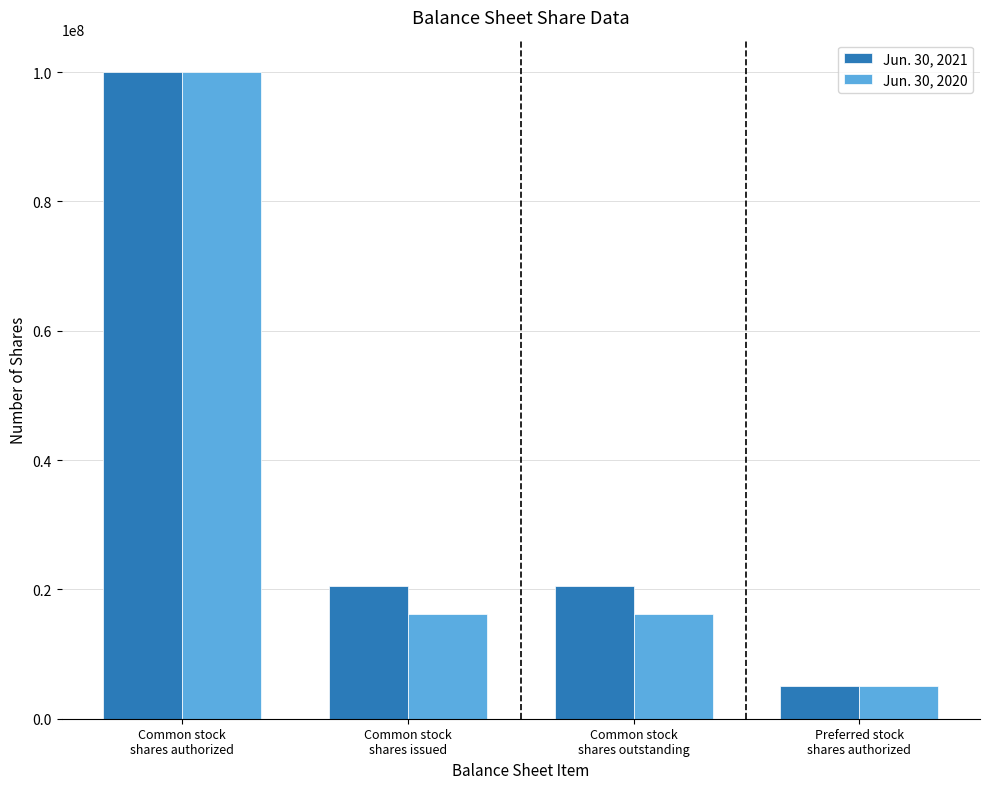

Rank the series by their average value, from lowest to highest.

Jun. 30, 2020, Jun. 30, 2021